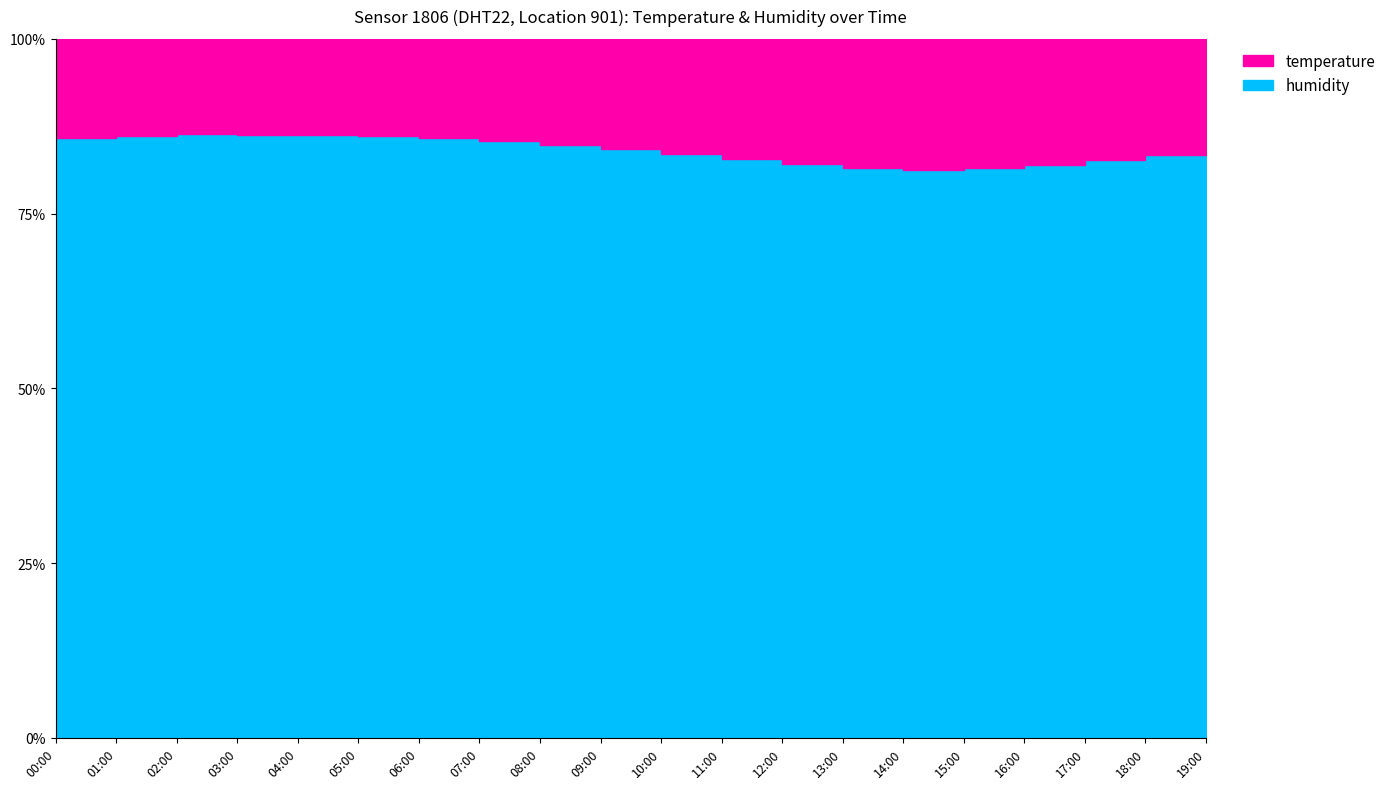

Reading left to right, transcribe all the data shown in this chart.

85.8	86.1	86.3	86.3	86.2	86.0	85.8	85.4	84.8	84.2	83.6	82.8	82.1	81.6	81.3	81.5	82.0	82.7	83.4	84.0